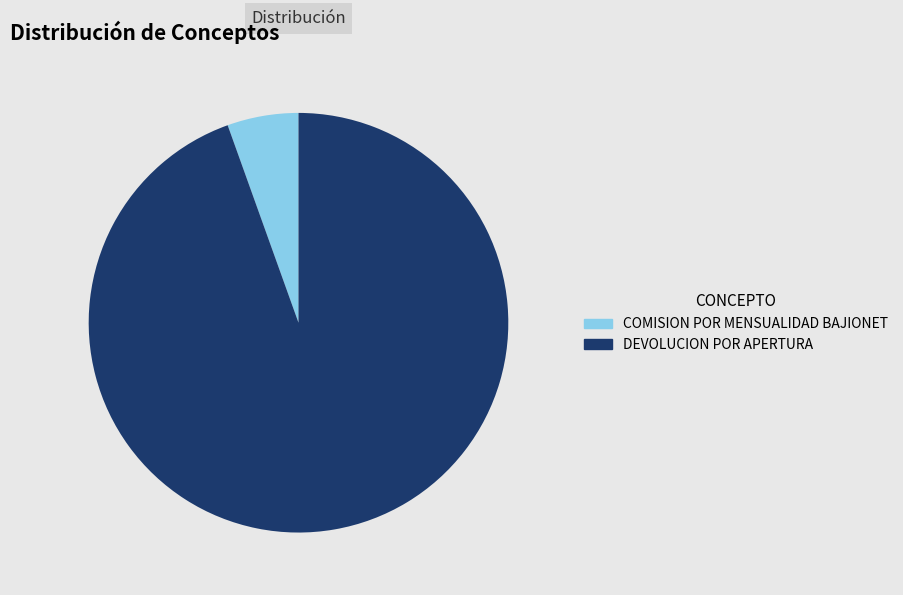

Is the sum of DEVOLUCION POR APERTURA and COMISION POR MENSUALIDAD BAJIONET greater than half?

Yes